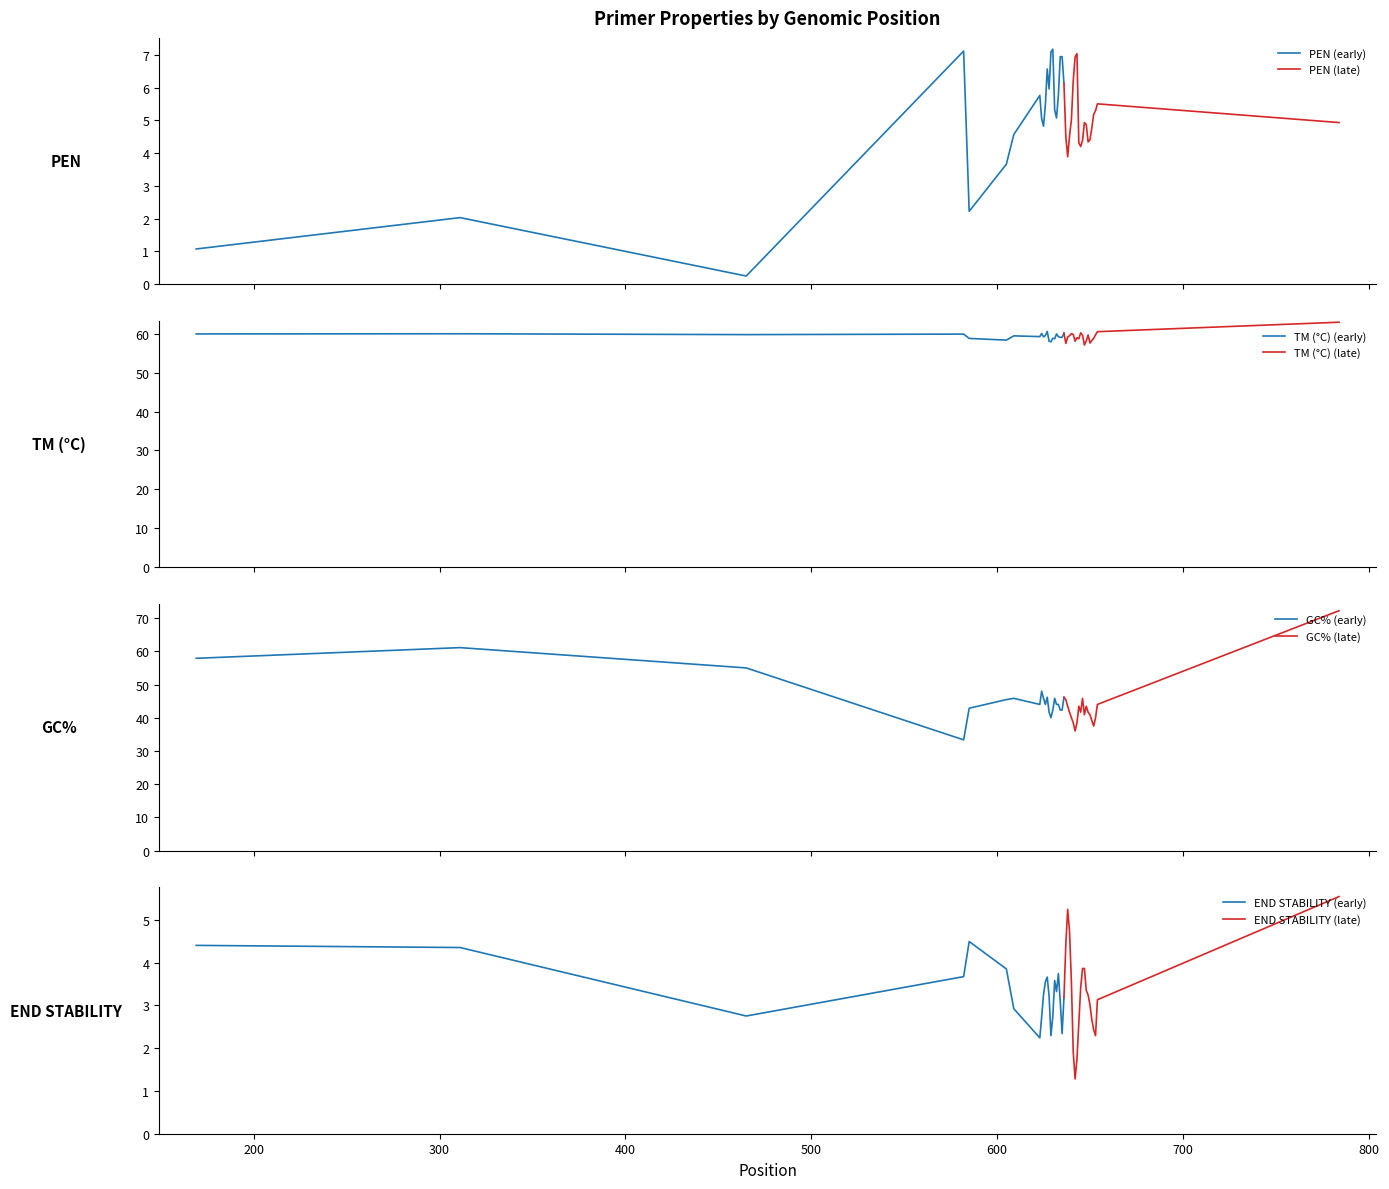

Reading left to right, extract all data points from this chart.

pen: 1.1	2.0	0.2	7.1	2.2	3.7	4.6	5.8	5.0	4.8	5.5	6.6	6.0	7.1	7.2	5.3	5.1	5.8	6.9	6.9	6.1	4.5	3.9	4.5	5.0	6.2	6.9	7.0	4.3	4.2	4.4	4.9	4.9	4.3	4.4	4.8	5.2	5.3	5.5	4.9
PRIMER_LEFT_0_TM: 59.9	60.0	59.8	59.9	58.8	58.3	59.4	59.2	60.0	59.2	59.5	60.6	58.0	57.9	58.8	58.7	59.9	59.2	59.1	59.1	60.1	57.5	59.1	59.5	60.0	59.8	58.1	59.0	58.7	60.2	59.6	57.1	58.1	59.7	57.6	58.2	58.8	59.7	60.5	62.9
PRIMER_LEFT_0_GC_PERCENT: 57.9	61.1	55.0	33.3	42.9	45.5	45.8	44.0	48.0	45.8	44.0	46.2	41.7	40.0	42.3	45.8	44.0	44.0	42.3	42.3	46.2	45.5	43.5	41.7	40.0	38.5	36.0	38.5	43.5	41.7	45.8	40.9	43.5	41.7	40.9	39.1	37.5	40.0	44.0	72.2
PRIMER_LEFT_0_END_STABILITY: 4.4	4.3	2.8	3.7	4.5	3.9	2.9	2.2	2.7	3.2	3.5	3.7	3.2	2.3	2.7	3.6	3.3	3.7	3.1	2.3	3.2	4.4	5.2	4.7	3.6	1.9	1.3	1.8	2.6	3.4	3.9	3.9	3.4	3.2	3.0	2.7	2.4	2.3	3.1	5.5